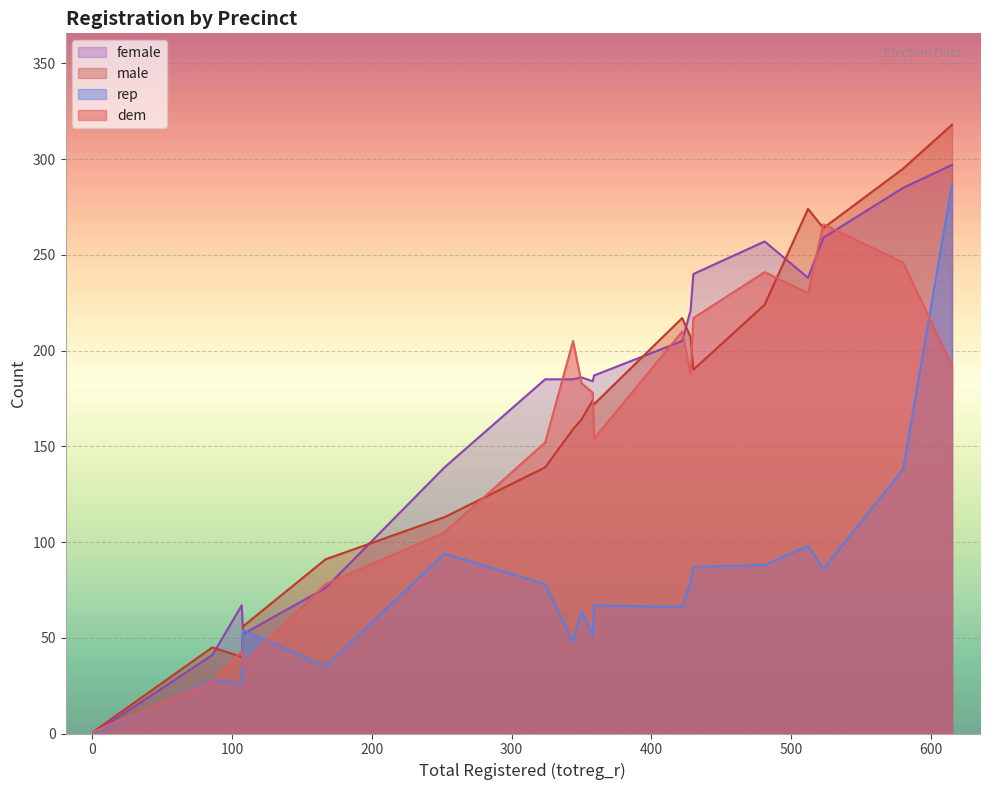

What is the maximum value for rep?

287